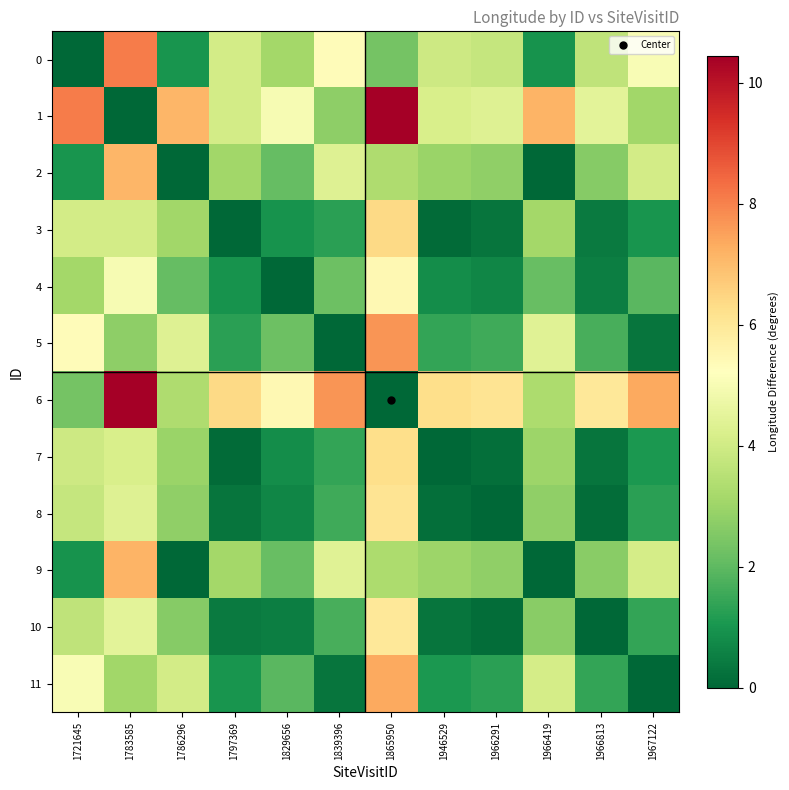

How many data points does each series have?

12